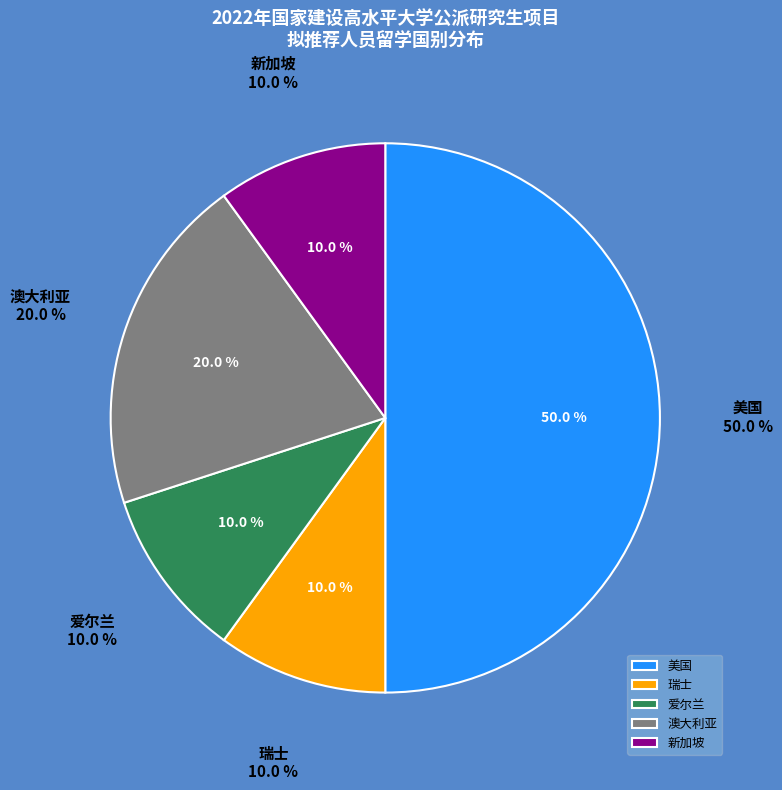

The 美国 slice represents 43% of the pie. True or false?

False